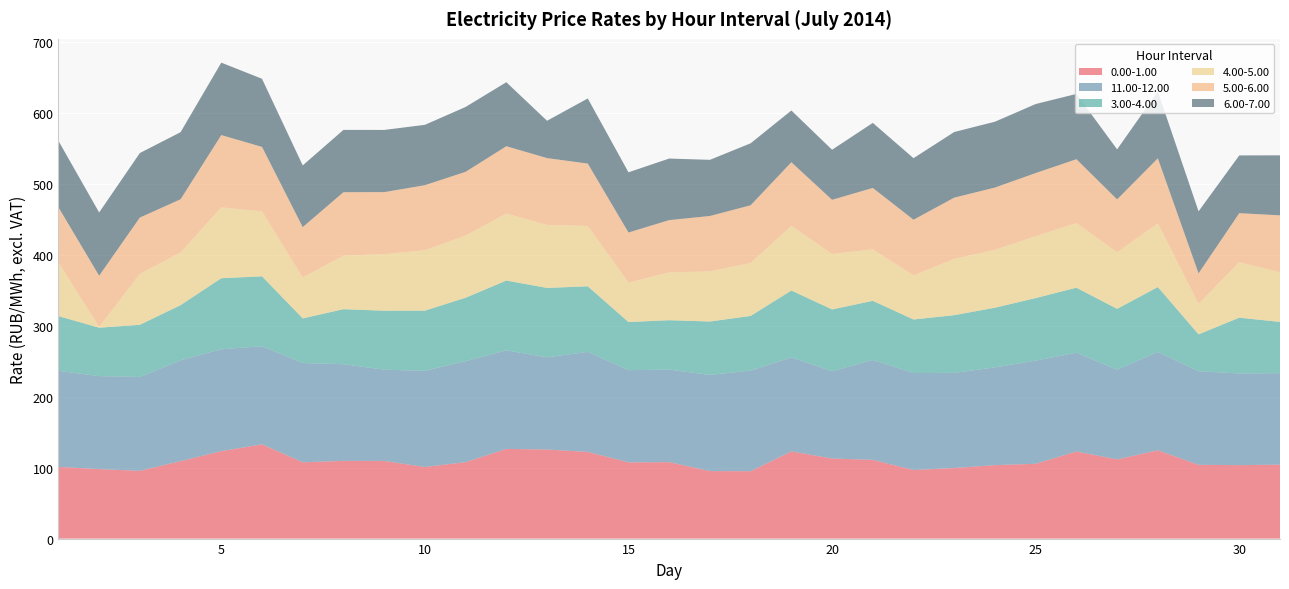

Reading left to right, extract all data points from this chart.

0.00-1.00: 1=101.1	2=98.0	3=95.6	4=109.2	5=123.4	6=132.9	7=107.6	8=109.6	9=109.5	10=101.0	11=107.8	12=126.5	13=125.7	14=122.3	15=107.5	16=107.8	17=95.2	18=95.0	19=123.0	20=113.0	21=111.1	22=96.8	23=99.5	24=103.6	25=105.5	26=122.9	27=111.7	28=124.5	29=104.0	30=103.6	31=104.3
11.00-12.00: 1=135.5	2=131.2	3=132.4	4=142.3	5=143.7	6=138.5	7=140.1	8=136.4	9=128.7	10=135.7	11=142.5	12=139.0	13=130.1	14=141.1	15=130.1	16=130.6	17=135.7	18=142.0	19=132.6	20=123.0	21=140.9	22=136.8	23=134.2	24=137.9	25=145.5	26=139.4	27=126.6	28=138.9	29=132.1	30=129.3	31=129.1
3.00-4.00: 1=77.2	2=68.2	3=73.6	4=77.8	5=100.2	6=98.5	7=62.9	8=77.5	9=83.2	10=84.9	11=89.4	12=98.5	13=97.9	14=92.5	15=67.8	16=69.7	17=75.3	18=77.1	19=94.3	20=87.3	21=83.4	22=75.5	23=81.5	24=84.1	25=88.3	26=91.7	27=85.8	28=91.5	29=51.9	30=78.7	31=72.2
4.00-5.00: 1=75.7	2=1.0	3=71.8	4=74.1	5=99.9	6=91.5	7=57.7	8=75.5	9=79.8	10=85.2	11=87.7	12=94.5	13=88.9	14=85.1	15=55.5	16=67.5	17=70.7	18=74.7	19=91.2	20=78.1	21=72.6	22=62.1	23=79.4	24=81.6	25=87.2	26=91.2	27=79.7	28=89.8	29=43.0	30=78.2	31=70.0
5.00-6.00: 1=77.9	2=72.4	3=79.5	4=75.2	5=102.0	6=91.0	7=71.1	8=89.6	9=87.5	10=91.8	11=90.0	12=94.9	13=94.3	14=88.1	15=70.8	16=73.8	17=78.2	18=81.4	19=89.8	20=76.5	21=86.6	22=78.6	23=86.4	24=87.9	25=89.1	26=90.1	27=74.7	28=91.8	29=43.0	30=69.2	31=80.3
6.00-7.00: 1=93.7	2=89.3	3=91.0	4=94.7	5=102.2	6=96.1	7=87.1	8=87.9	9=87.7	10=85.2	11=91.5	12=90.3	13=52.7	14=91.8	15=85.0	16=86.9	17=79.2	18=87.5	19=73.0	20=70.6	21=91.8	22=86.8	23=92.6	24=92.9	25=97.4	26=92.1	27=70.6	28=94.3	29=87.5	30=81.5	31=84.7